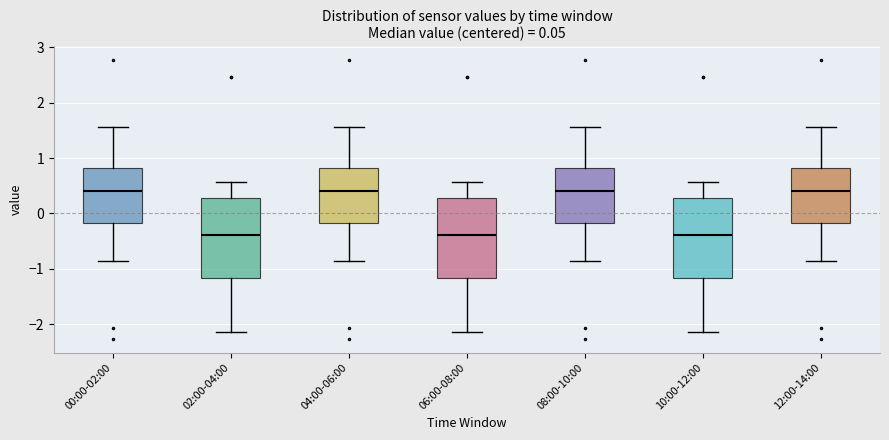

Where is the lower edge of the box for 12:00-14:00 on the y-axis? The values are not printed on the chart, so give them approximately, as read against the axis.

-0.2